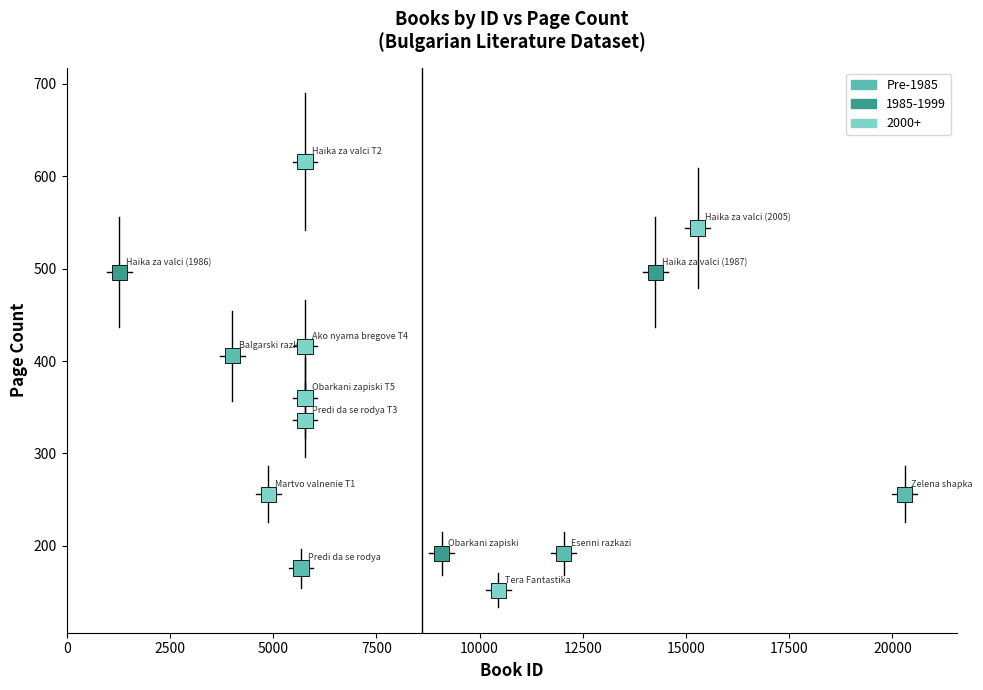

What is the range of Y values (max minus min)?

464